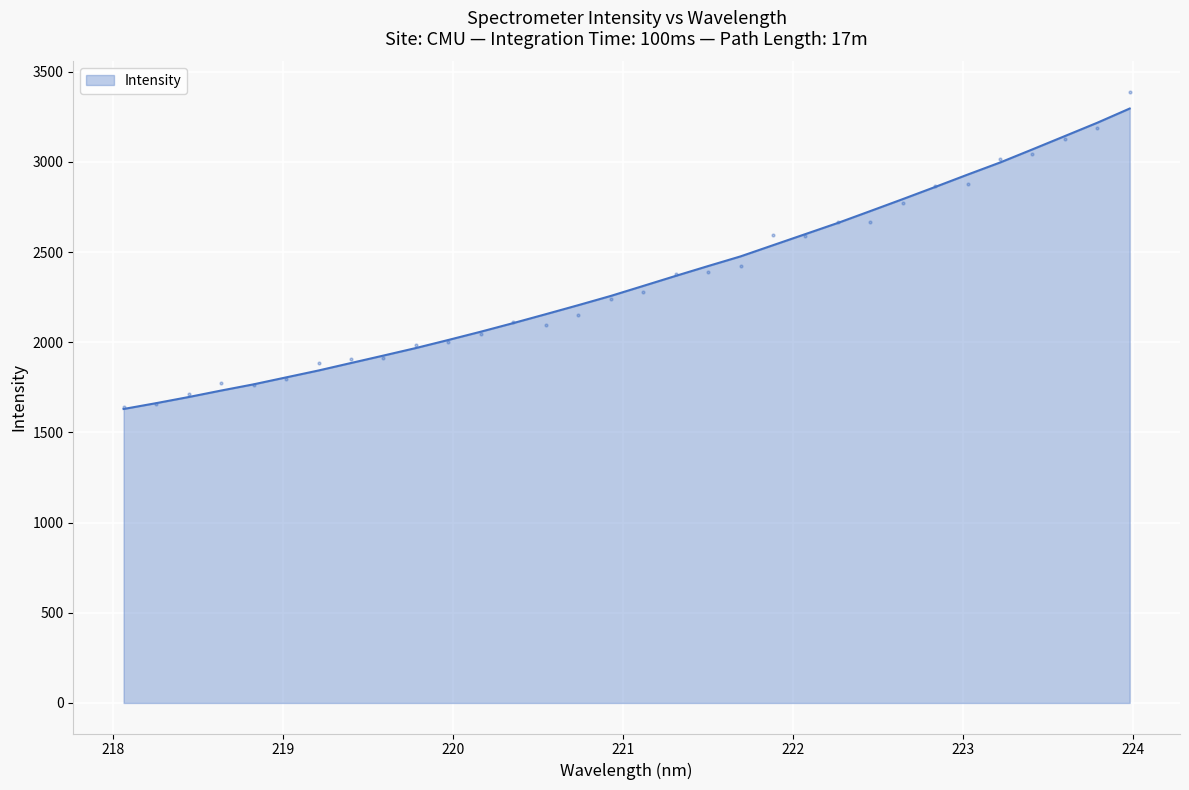

What is the minimum value for Intensity?

1630.0